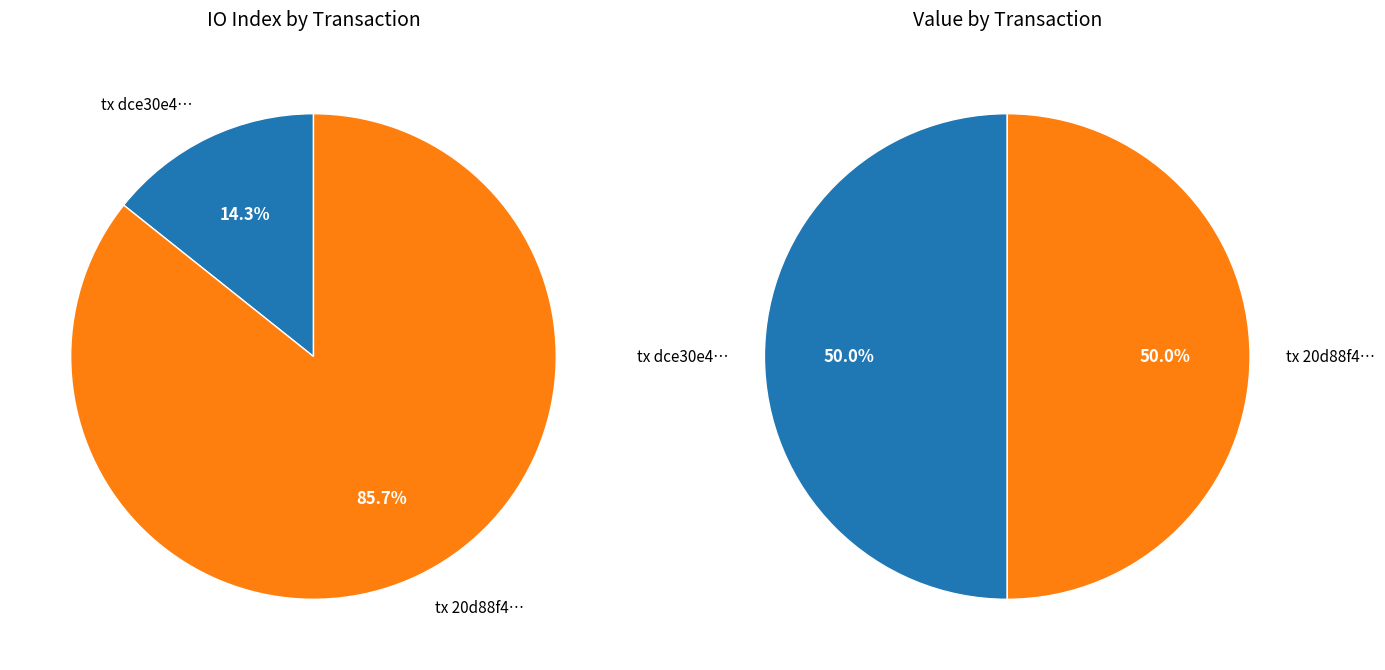

Which has a higher value, values_value or values_io?

values_value